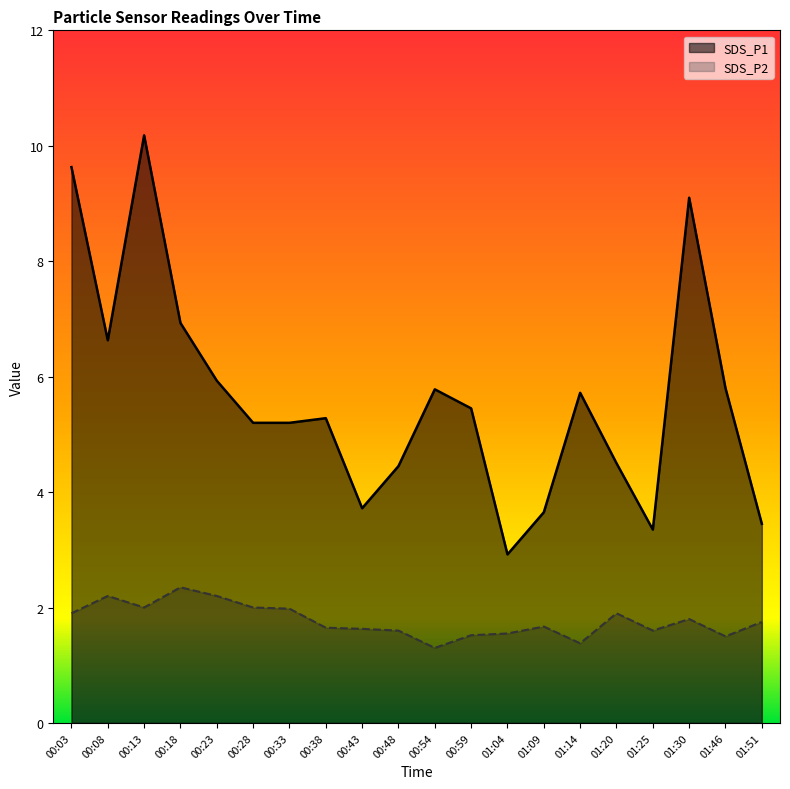

What is the maximum value for SDS_P1?

10.2